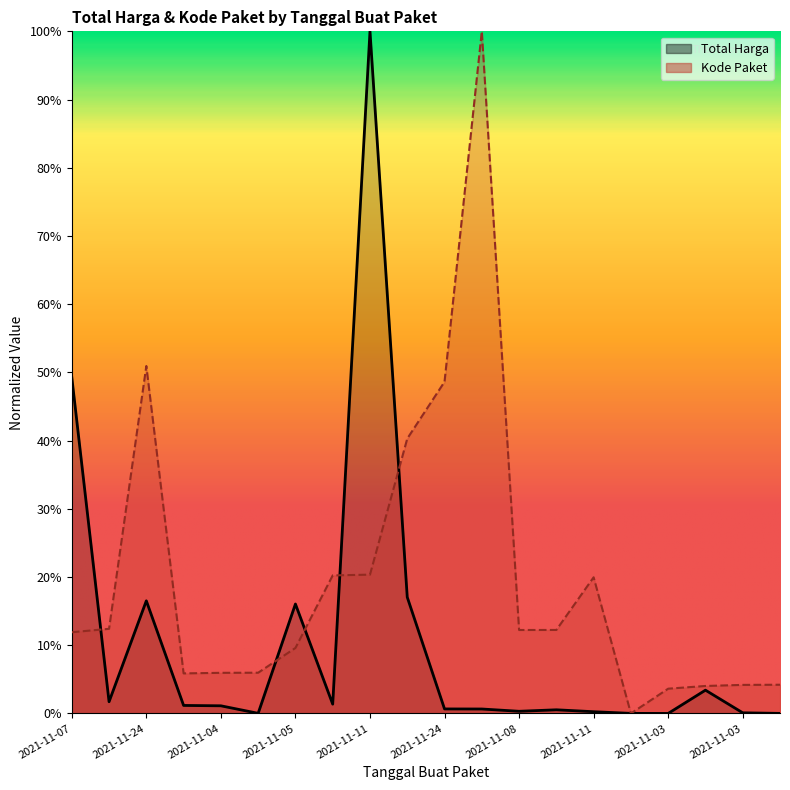

Which series ends up on top after the final intersection of Total Harga and Kode Paket?

Kode Paket